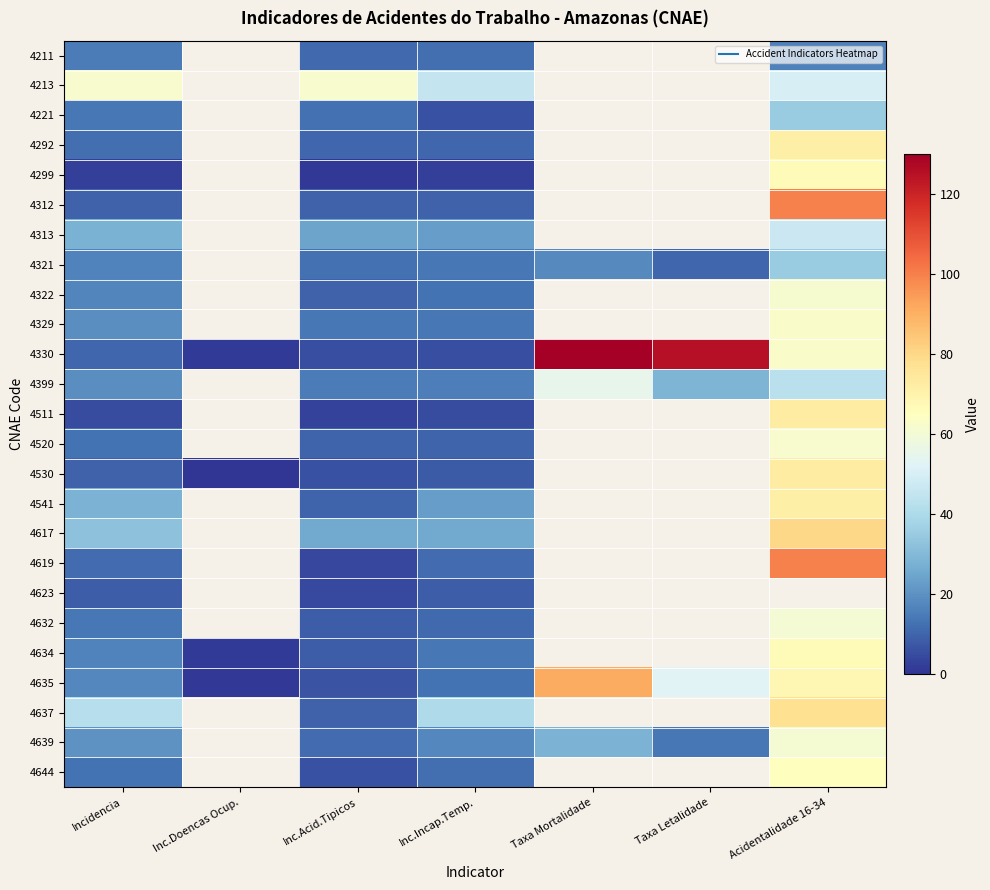

What is the total value across all series at Inc.Acid.Tipicos?

297.6